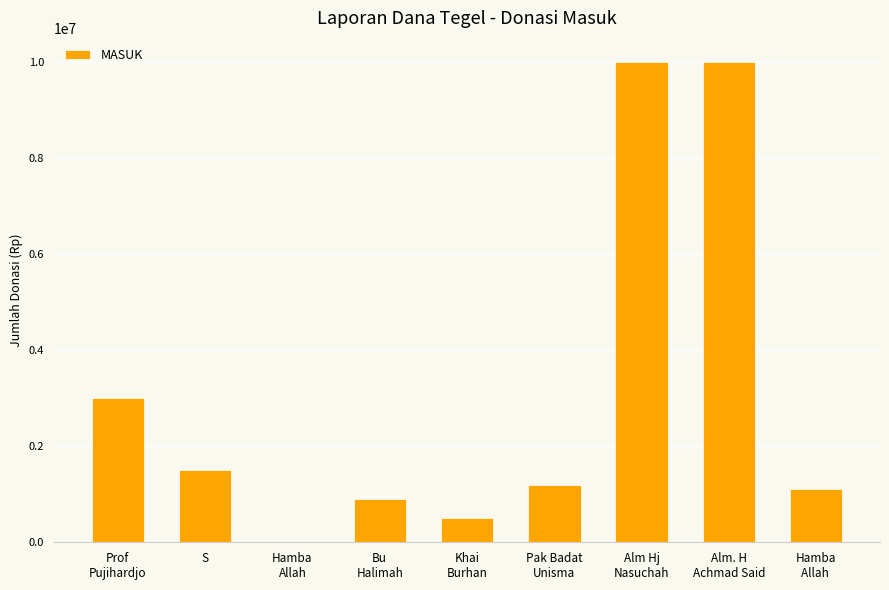

What is the maximum value shown in the chart?

10000000